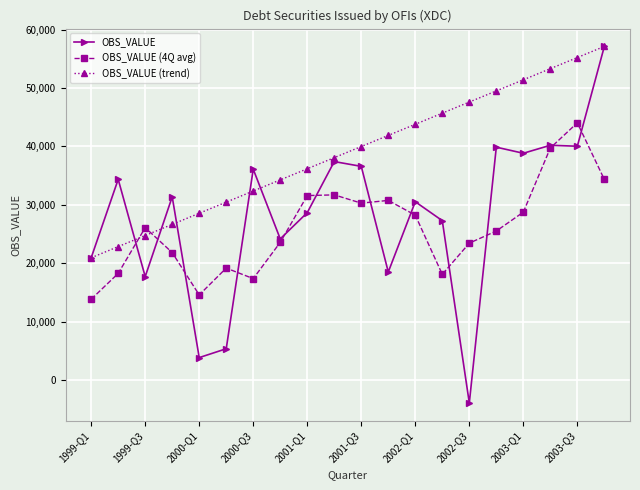

What is the value of the OBS_VALUE (4Q avg) point at the 17th from the left?

28736.1